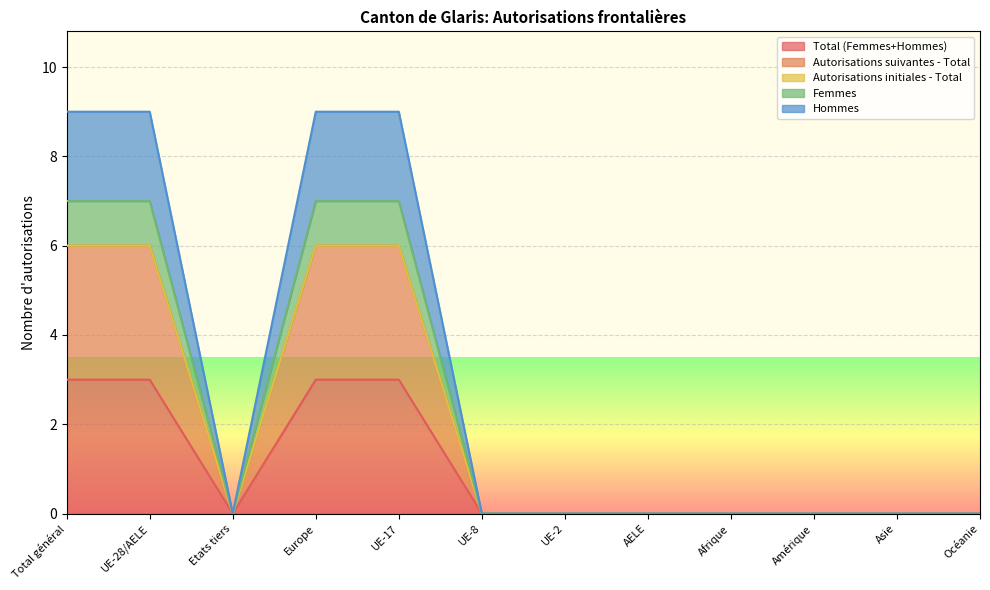

Does the chart display data point markers on the line(s)?

No